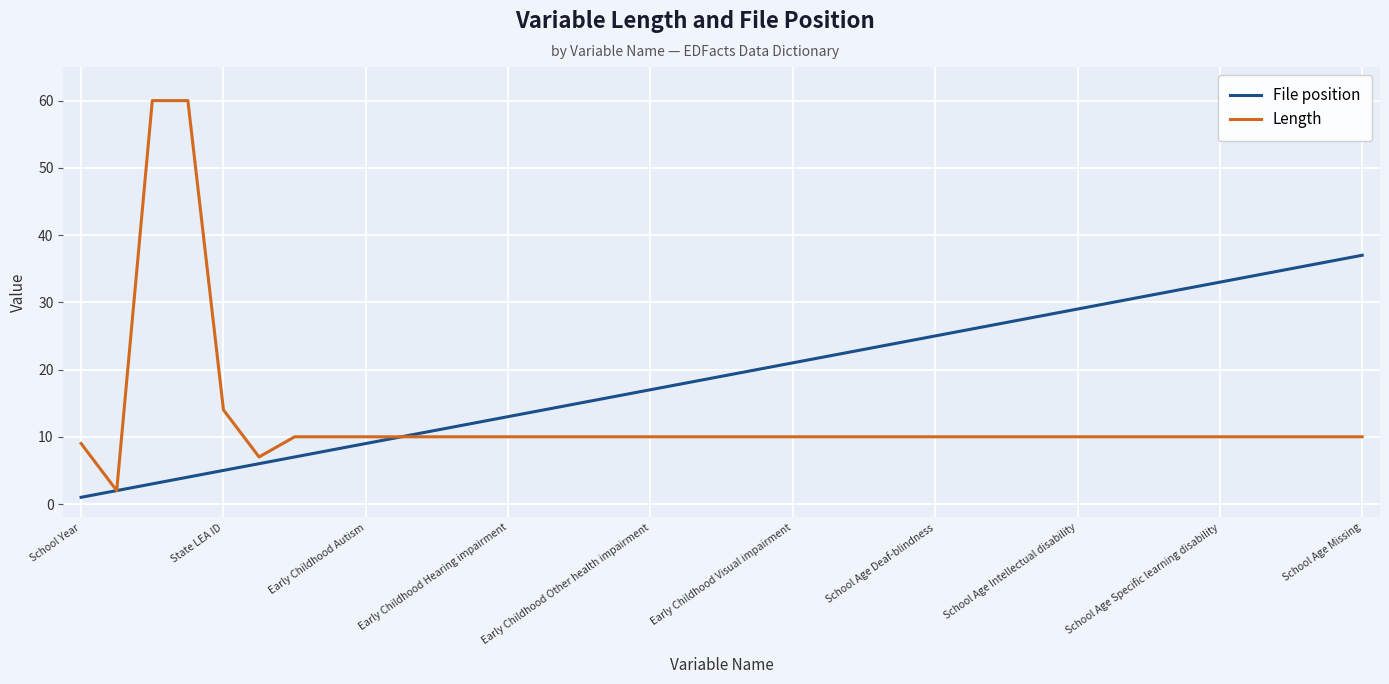

In Length, how many points are lower than both neighbors (excluding endpoints)?

2